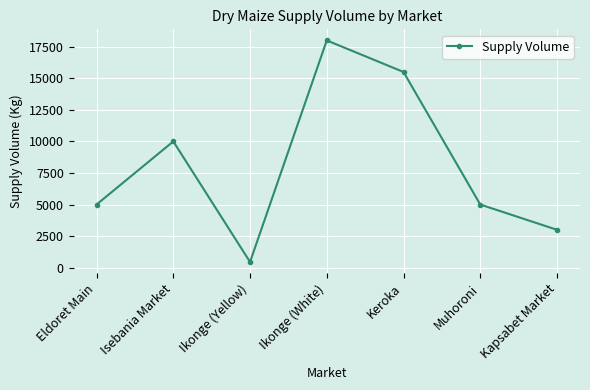

Which label corresponds to the largest value in the chart?

Ikonge (White)